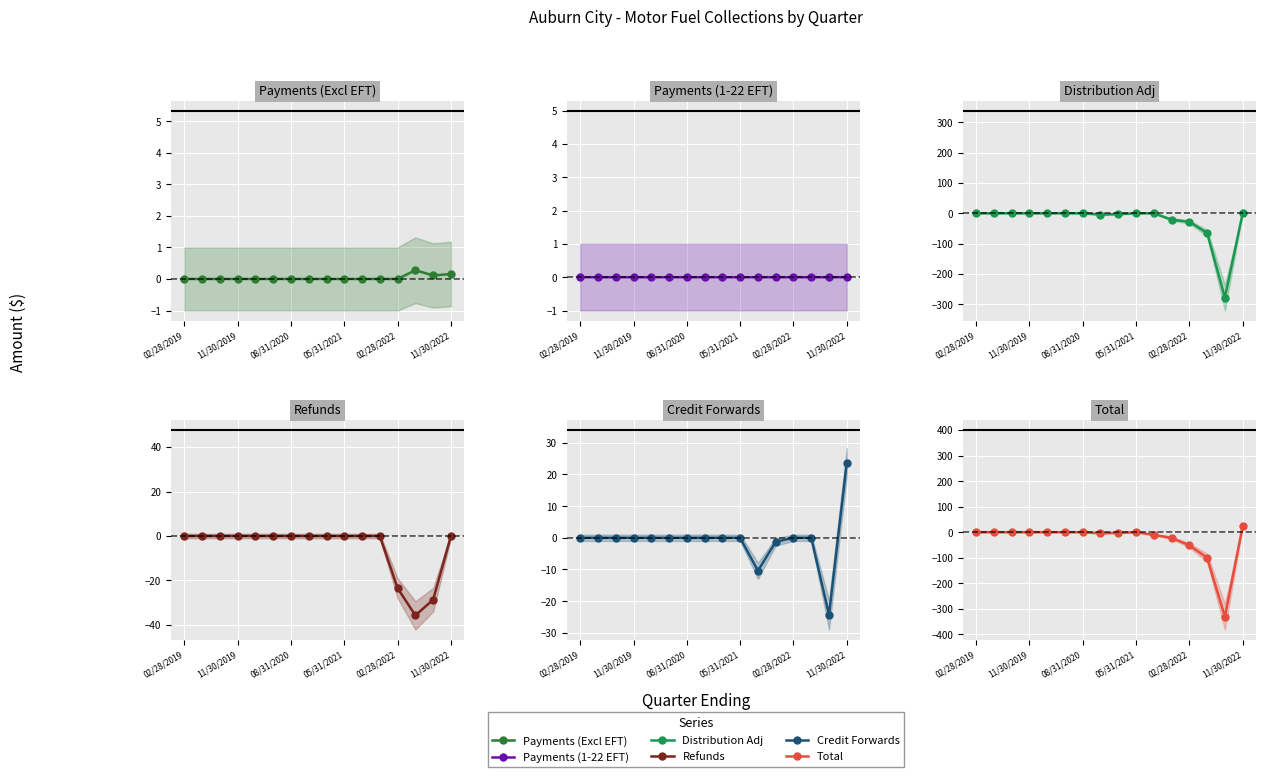

Which series has the widest spread of values?

Total